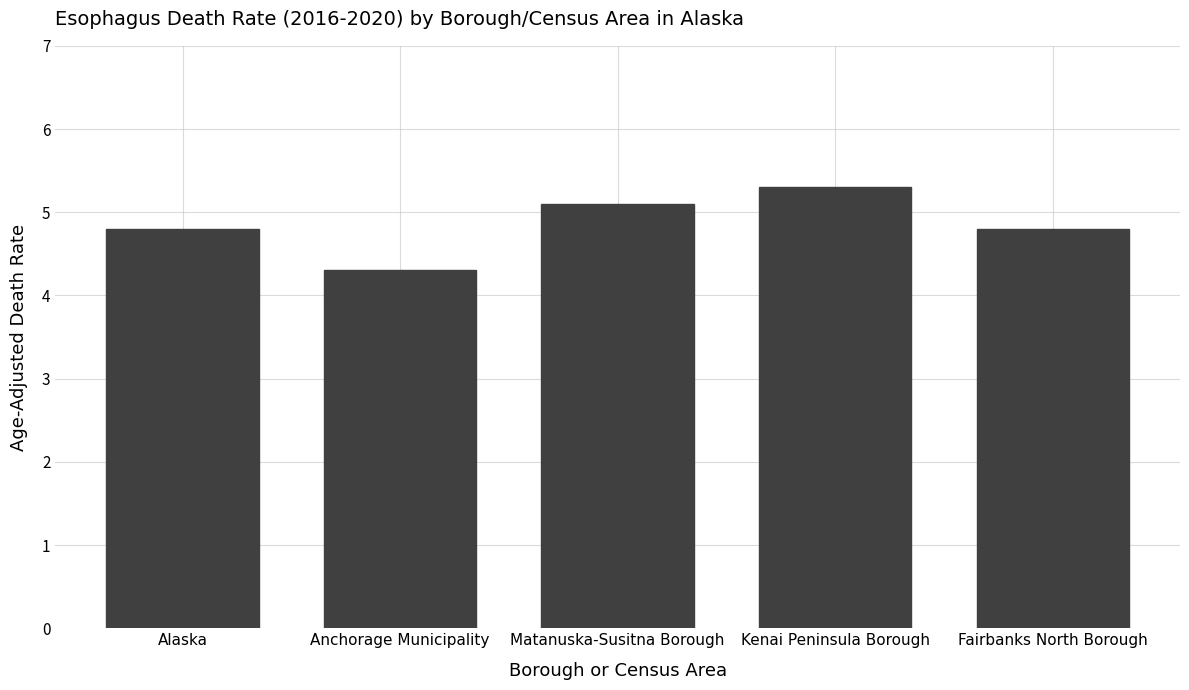

Which label corresponds to the largest value in the chart?

Kenai Peninsula Borough